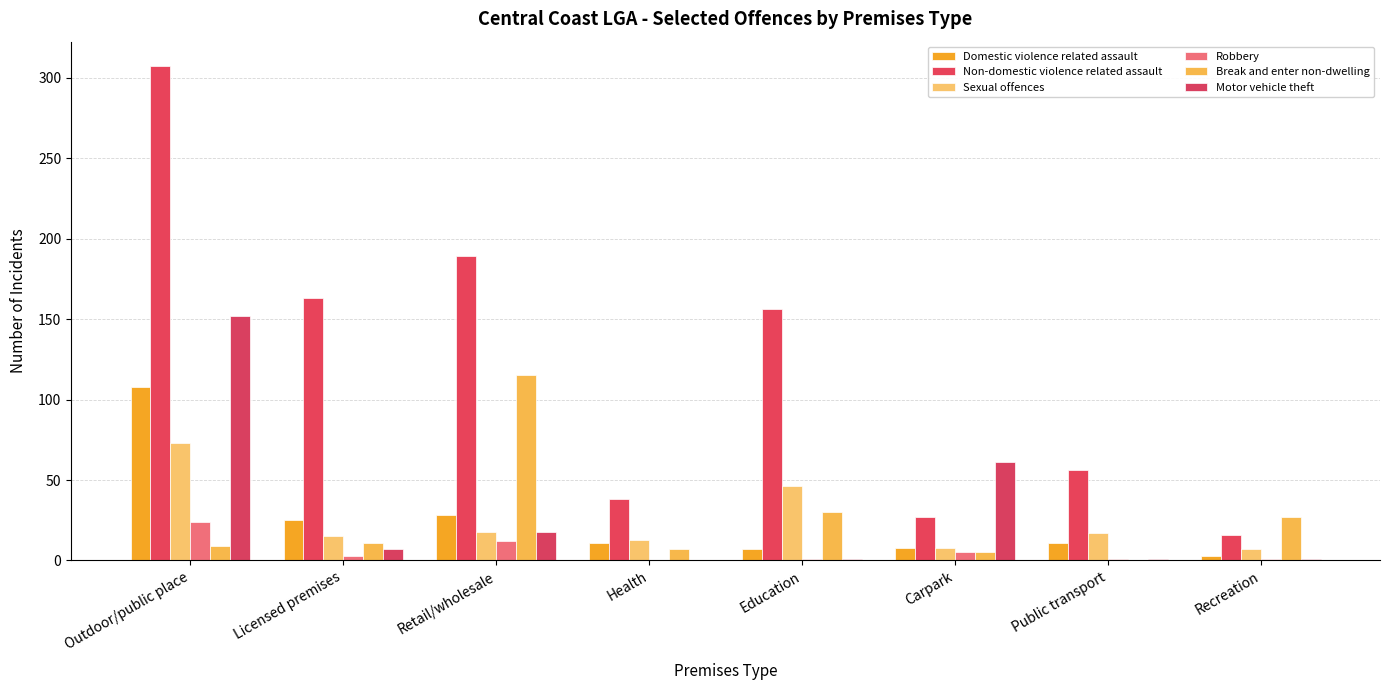

What is the label of the 3rd bar from the left?

Retail/wholesale